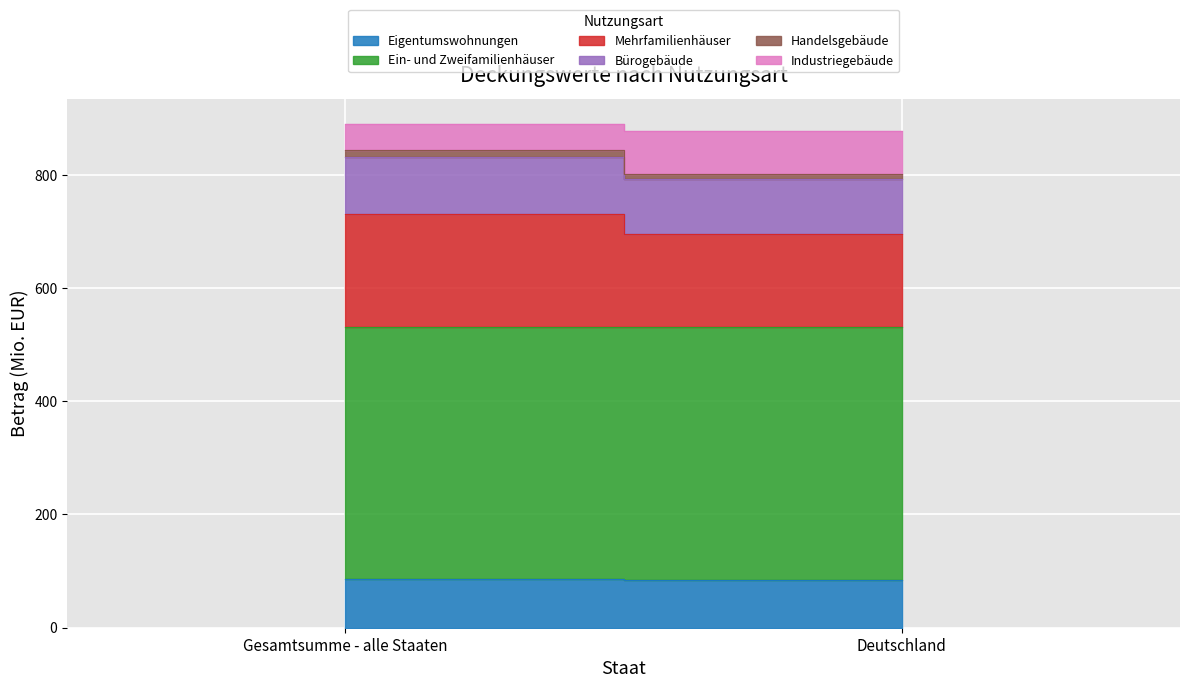

What is the sum of the Bürogebäude values at Gesamtsumme - alle Staaten and Deutschland?

199.2